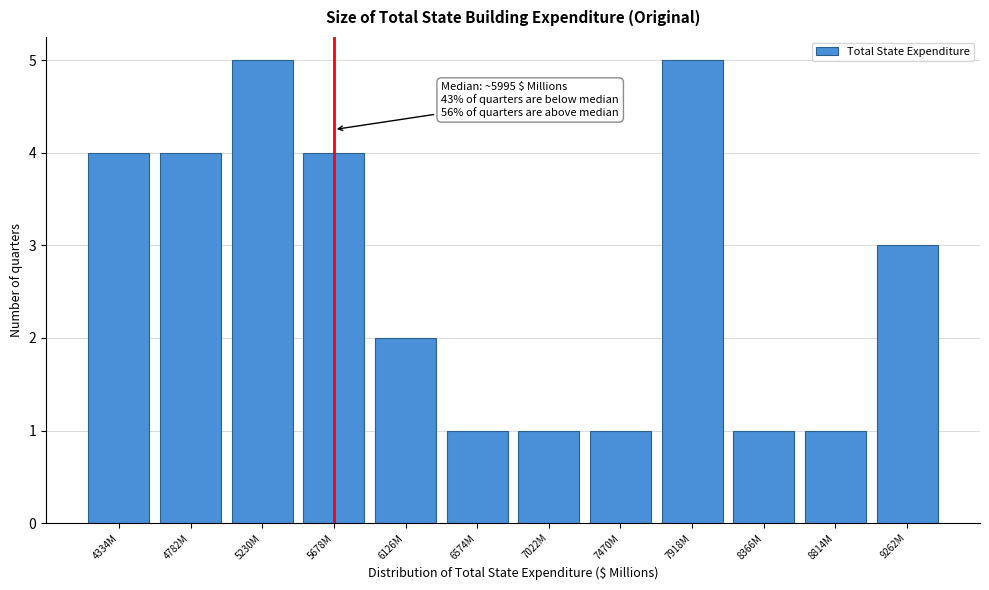

Reading right to left, list all the values displayed in this chart.

3	1	1	5	1	1	1	2	4	5	4	4